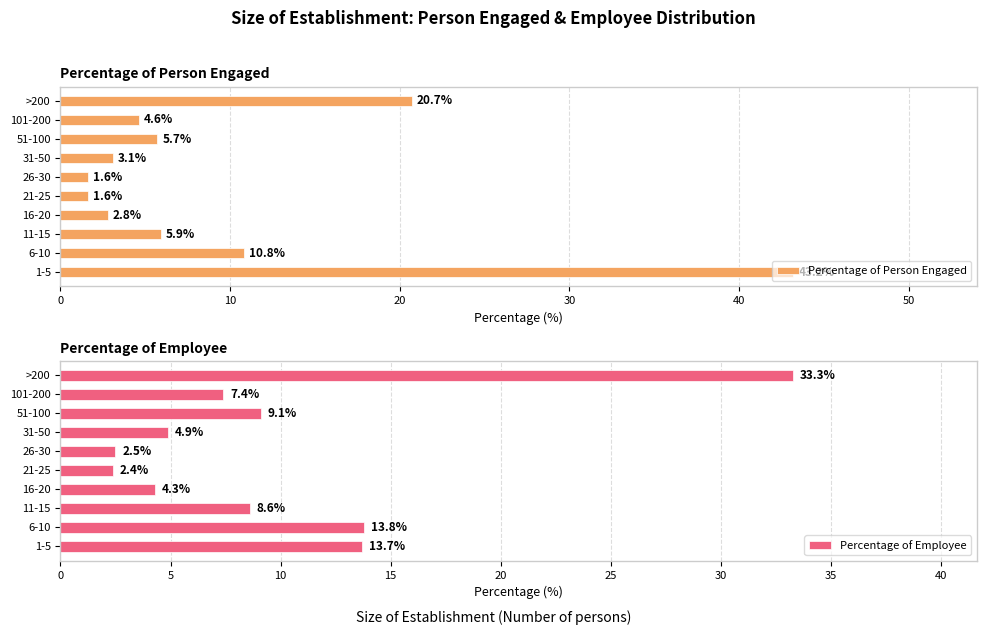

Which series has the largest total across all categories?

Percentage of Person Engaged